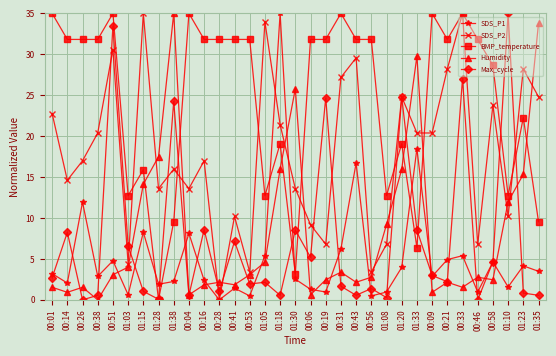

What is the difference between the highest and lowest values at 00:28?

31.8